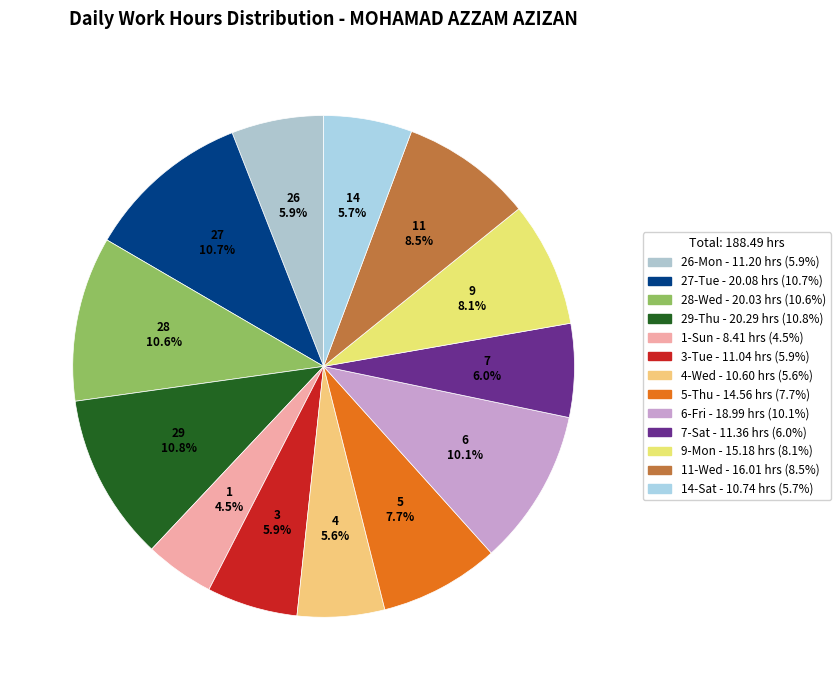

Rank the categories by value from lowest to highest.

1-Sun, 4-Wed, 14-Sat, 3-Tue, 26-Mon, 7-Sat, 5-Thu, 9-Mon, 11-Wed, 6-Fri, 28-Wed, 27-Tue, 29-Thu